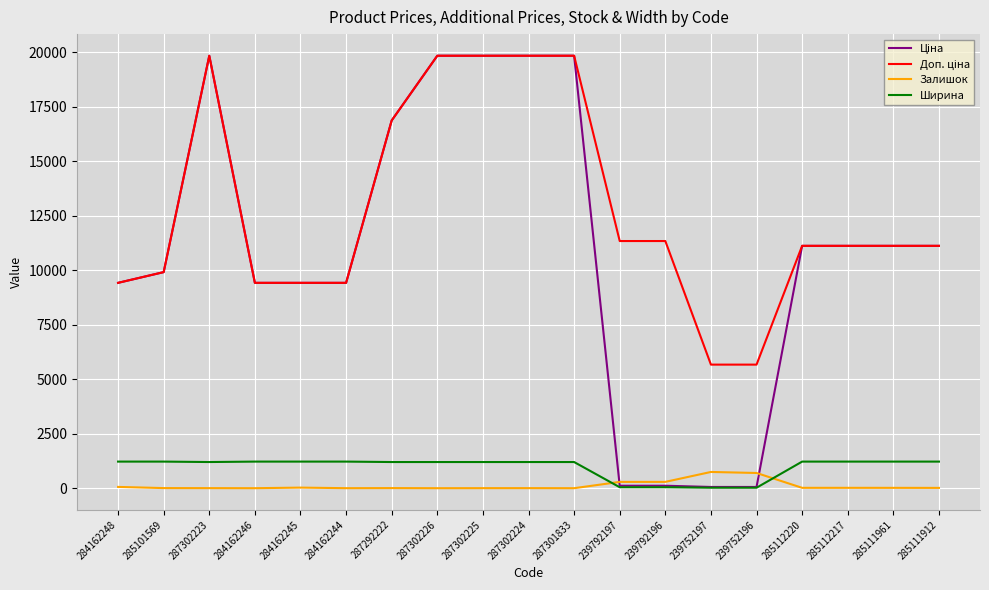

Does the chart display data point markers on the line(s)?

No